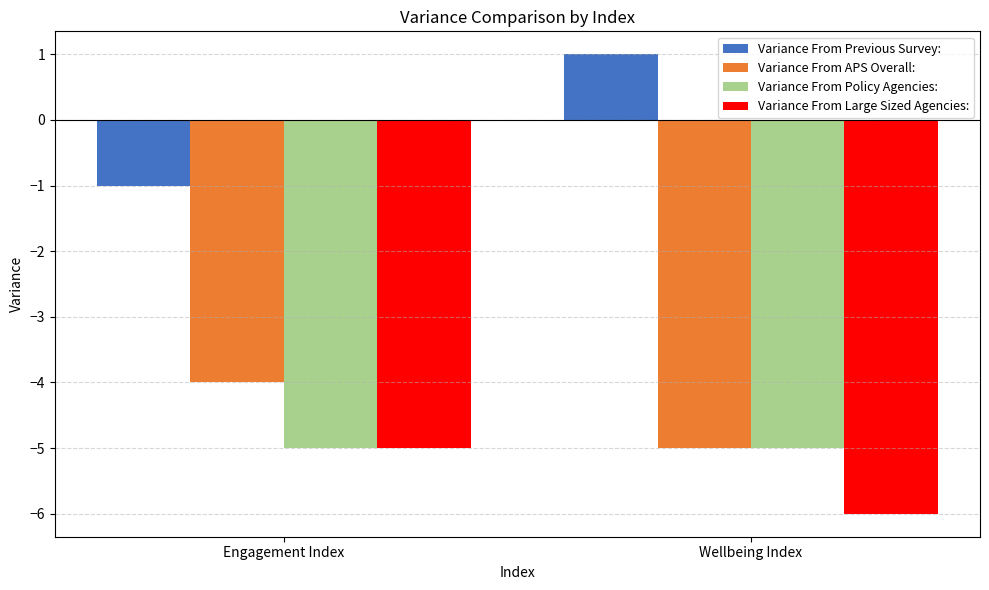

Rank the categories by Variance From APS Overall: value from lowest to highest.

Wellbeing Index, Engagement Index